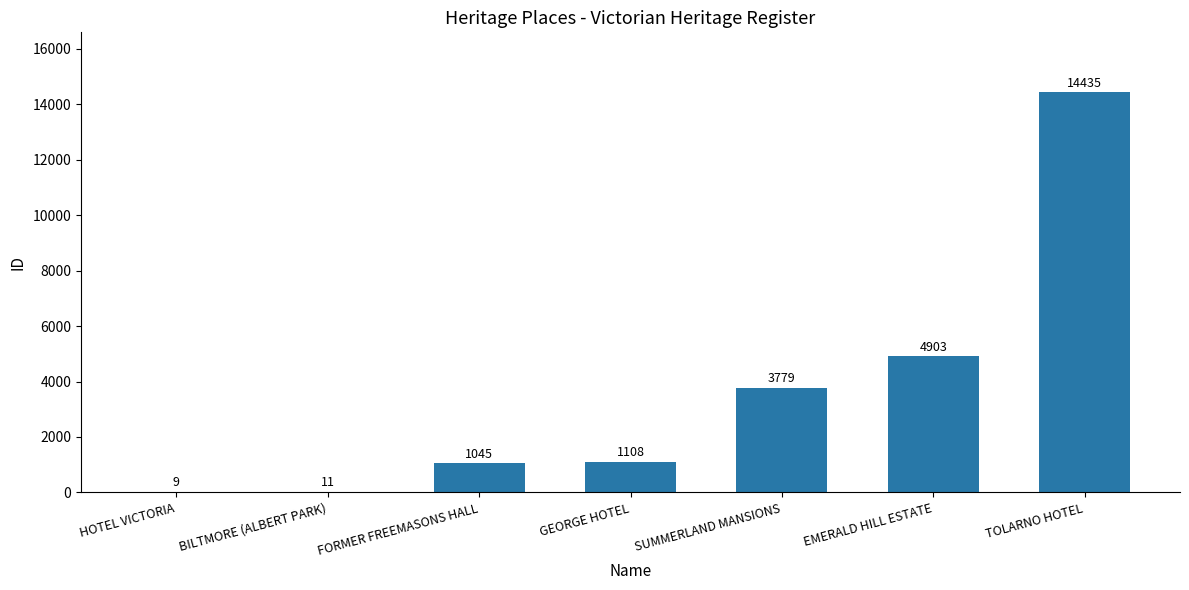

At which category does the chart reach its peak across all series?

TOLARNO HOTEL